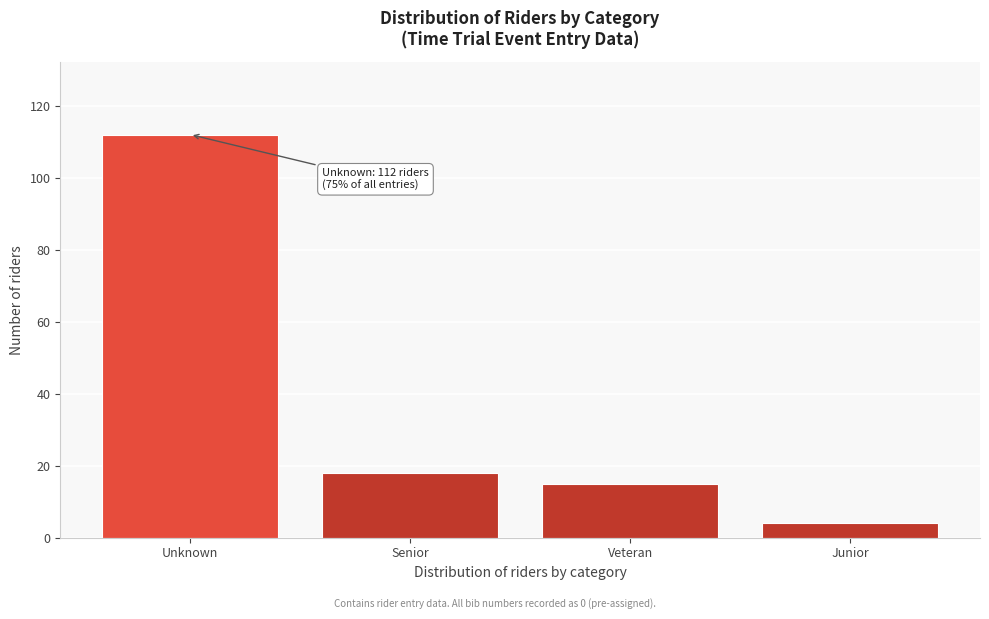

Reading left to right, transcribe all the data shown in this chart.

112	18	15	4